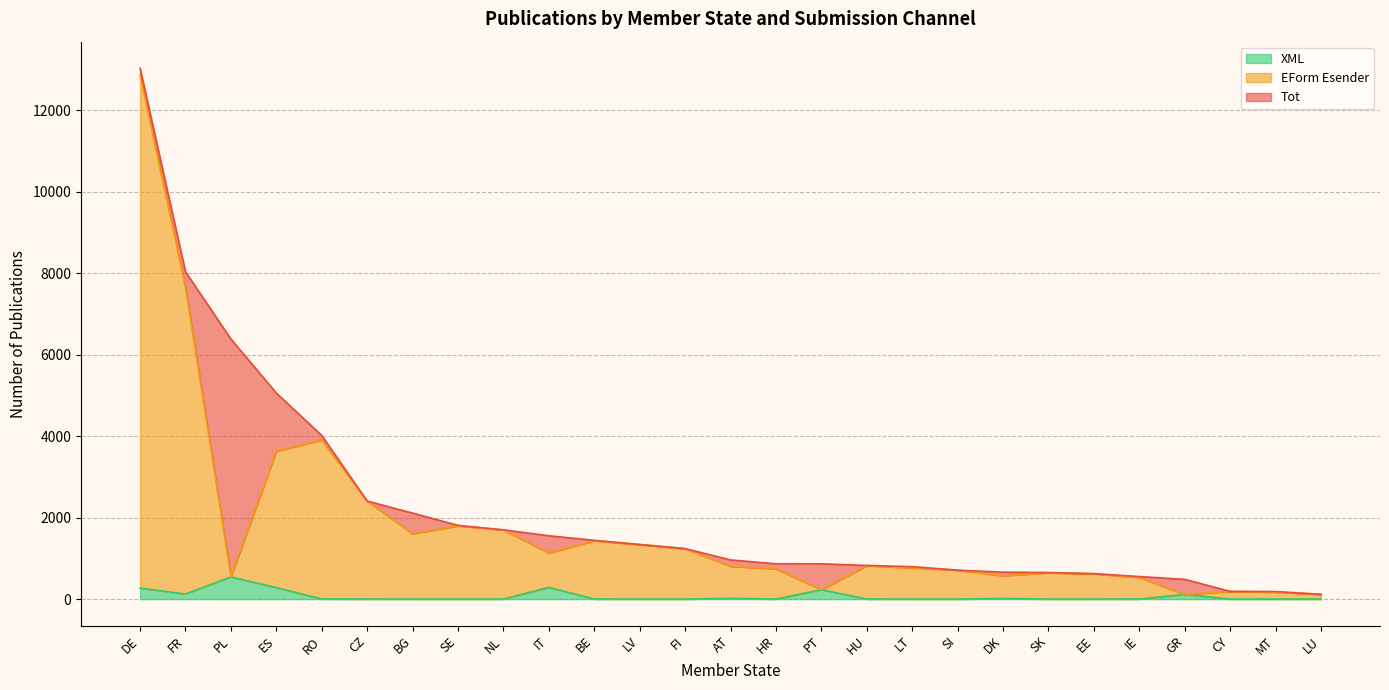

What is the highest value of the EForm Esender series?

12594